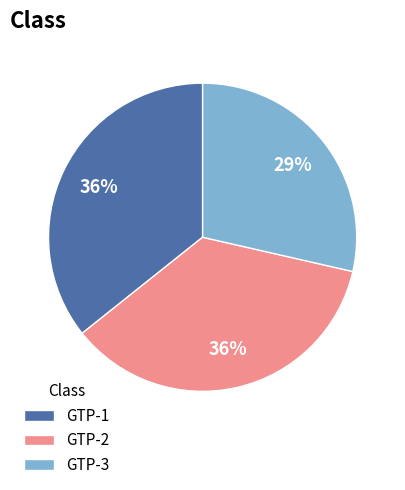

How many segments does this pie chart have?

3